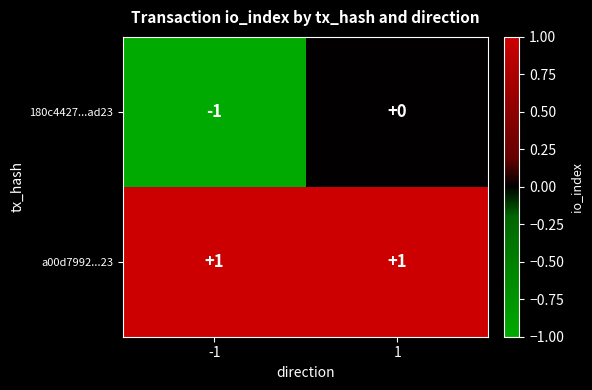

Rank the series by their average value, from highest to lowest.

a00d7992...23, 180c4427...ad23